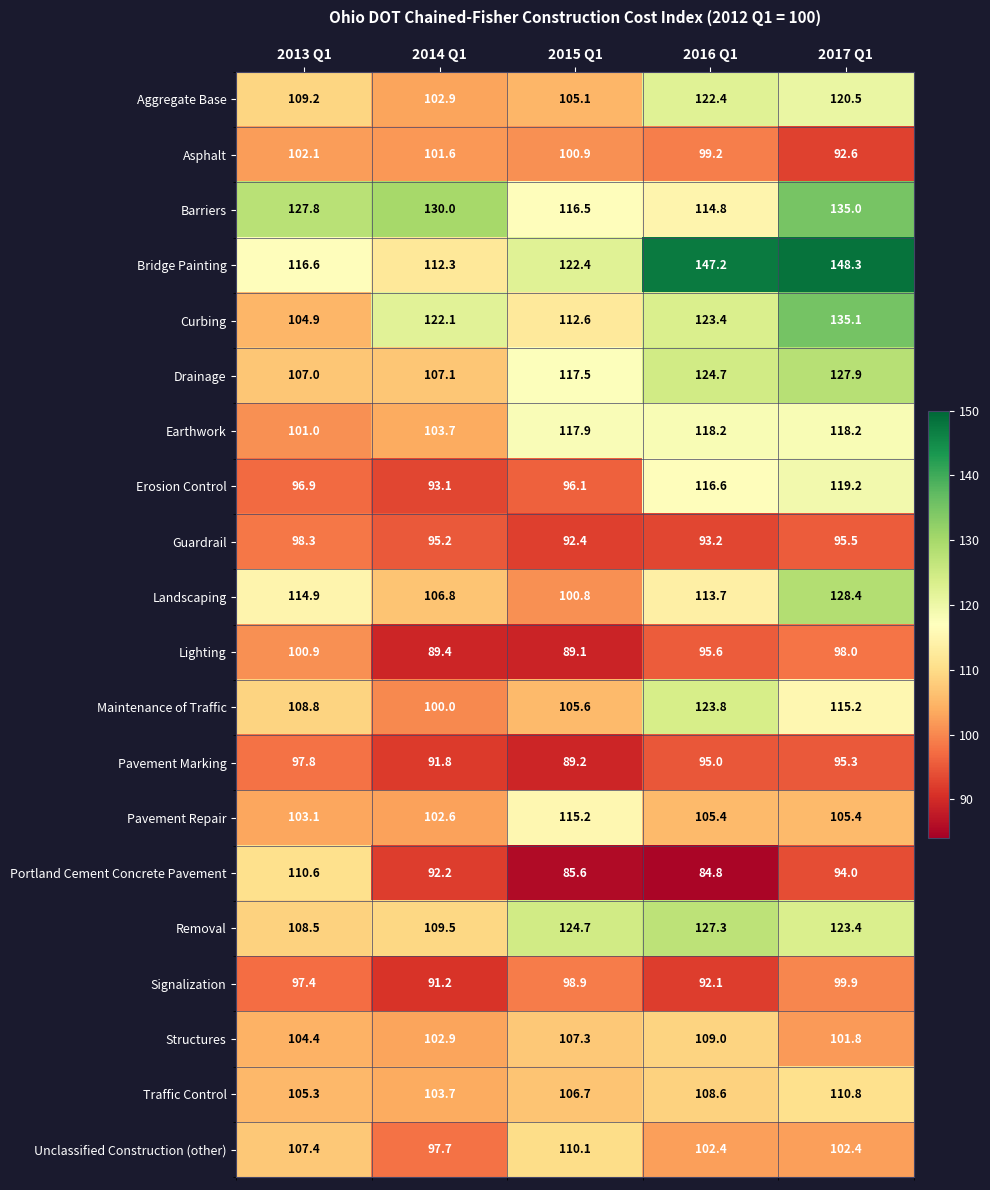

Which series has the largest total across all categories?

Bridge Painting